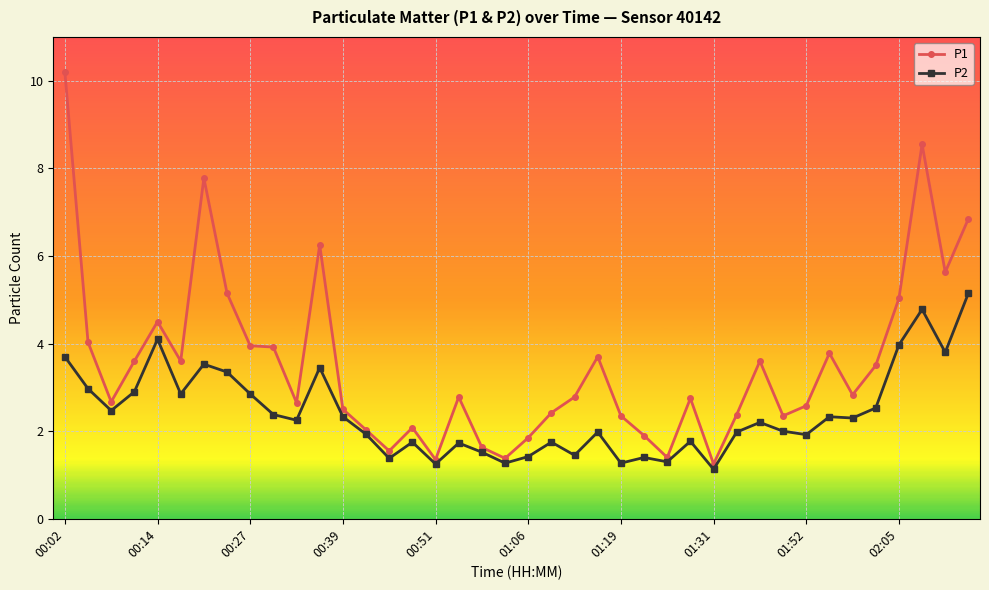

Which series has the largest total across all categories?

P1